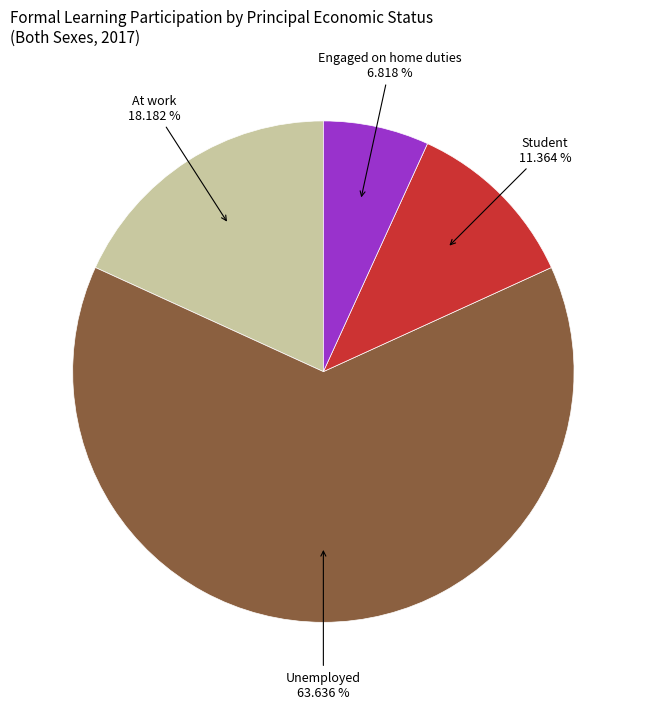

Is there any slice that represents more than half of the pie?

Yes